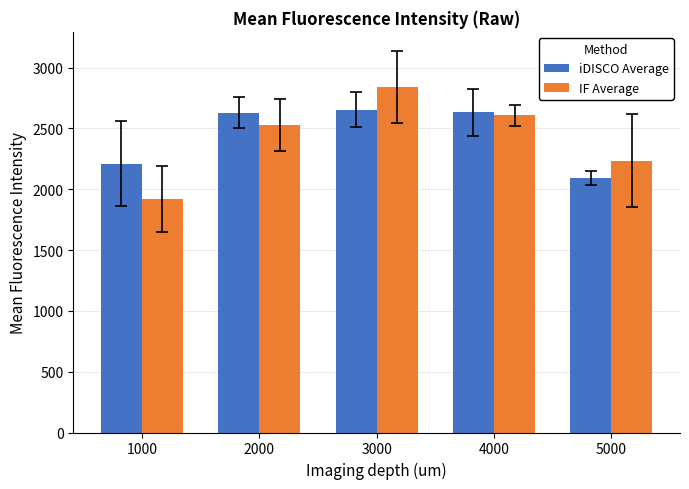

What is the total value across all series at 4000?

5238.9